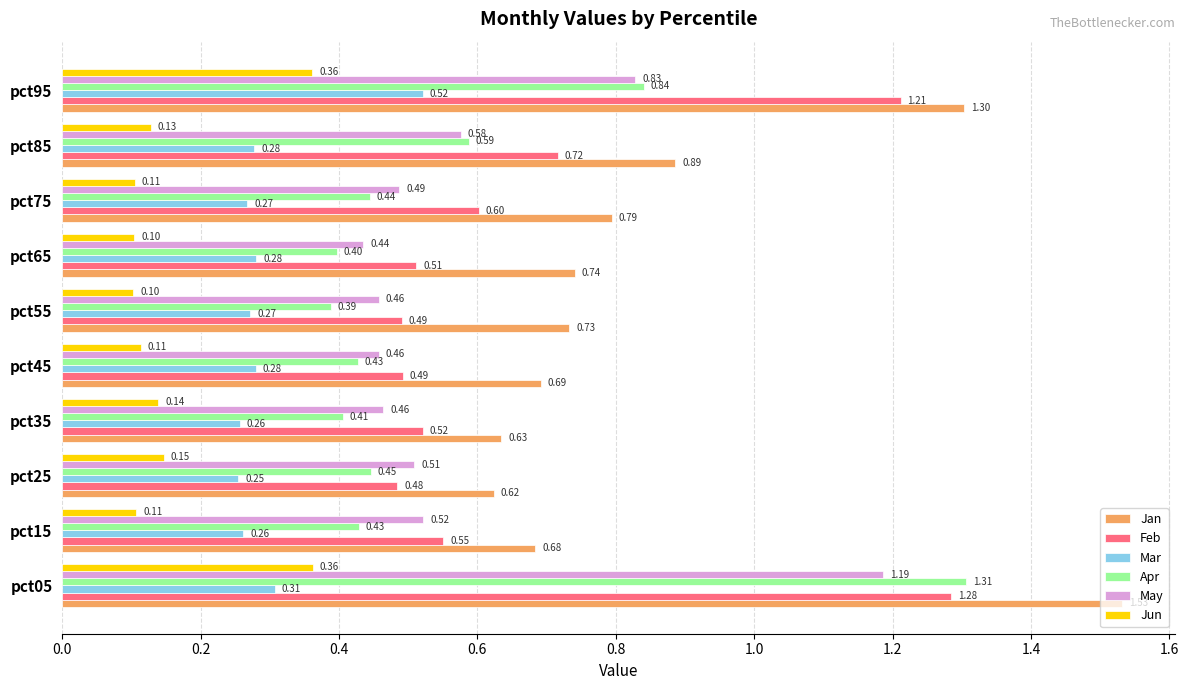

At which category is the sum across all series the highest?

pct05